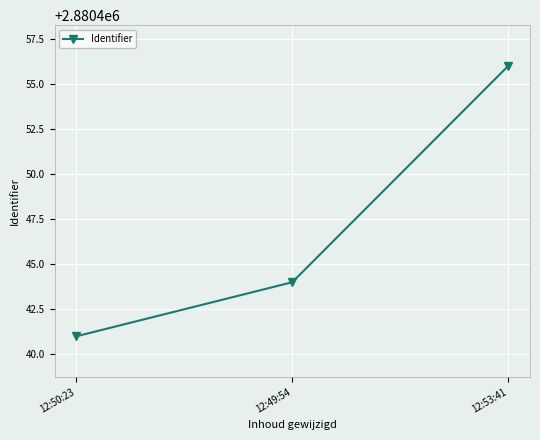

Which label corresponds to the smallest value in the chart?

12:50:23